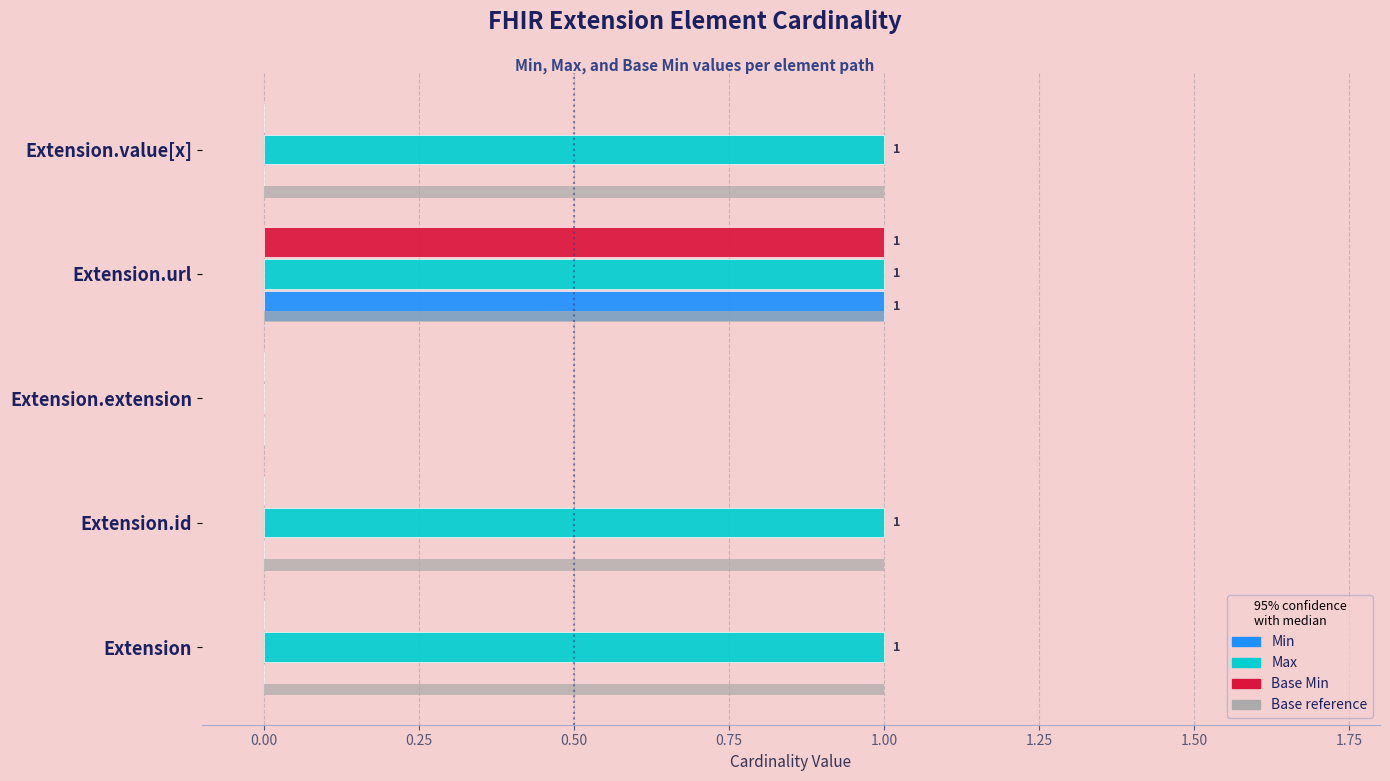

Does the chart contain any negative values?

No